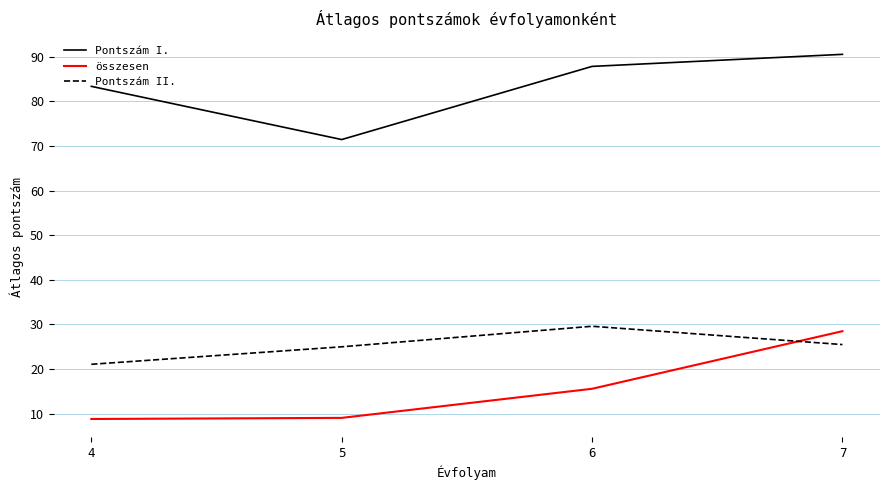

At which label is Pontszám I. closest to 80?

4